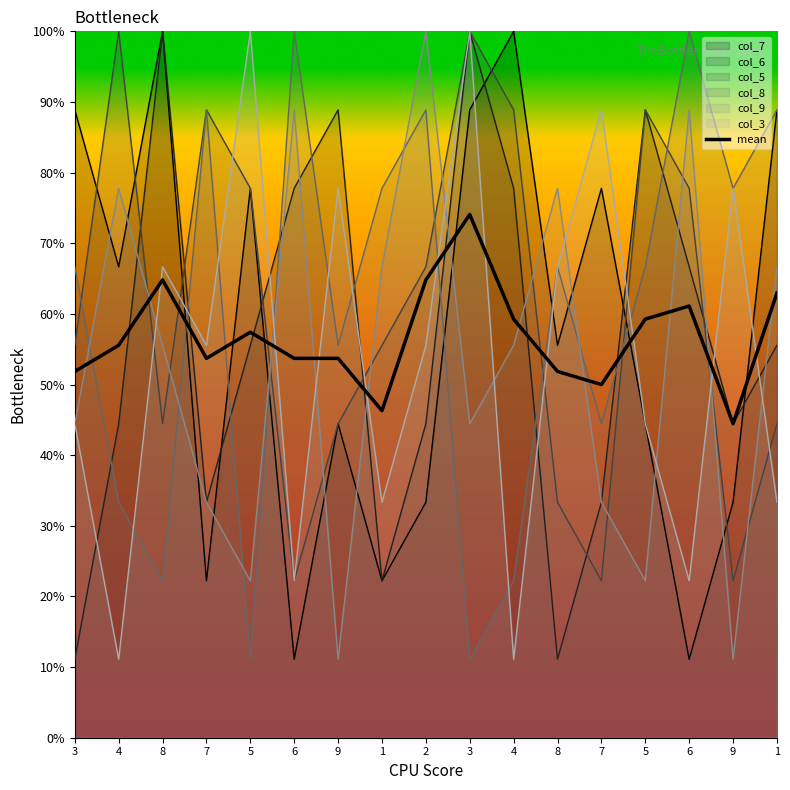

What is the difference between the values at 3 and 5?

0.7